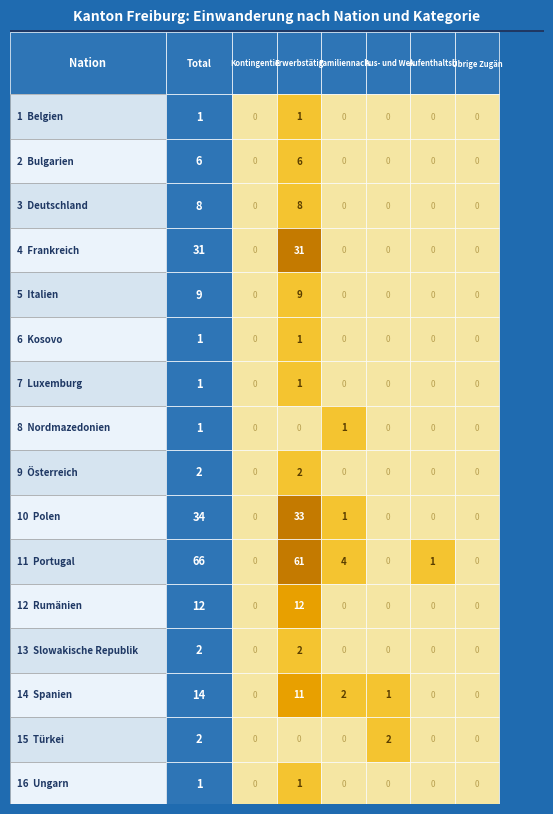

Reading left to right, what are all the values shown in this chart?

Belgien: 1	0	1	0	0	0	0
Bulgarien: 6	0	6	0	0	0	0
Deutschland: 8	0	8	0	0	0	0
Frankreich: 31	0	31	0	0	0	0
Italien: 9	0	9	0	0	0	0
Kosovo: 1	0	1	0	0	0	0
Luxemburg: 1	0	1	0	0	0	0
Nordmazedonien: 1	0	0	1	0	0	0
Österreich: 2	0	2	0	0	0	0
Polen: 34	0	33	1	0	0	0
Portugal: 66	0	61	4	0	1	0
Rumänien: 12	0	12	0	0	0	0
Slowakische Republik: 2	0	2	0	0	0	0
Spanien: 14	0	11	2	1	0	0
Türkei: 2	0	0	0	2	0	0
Ungarn: 1	0	1	0	0	0	0